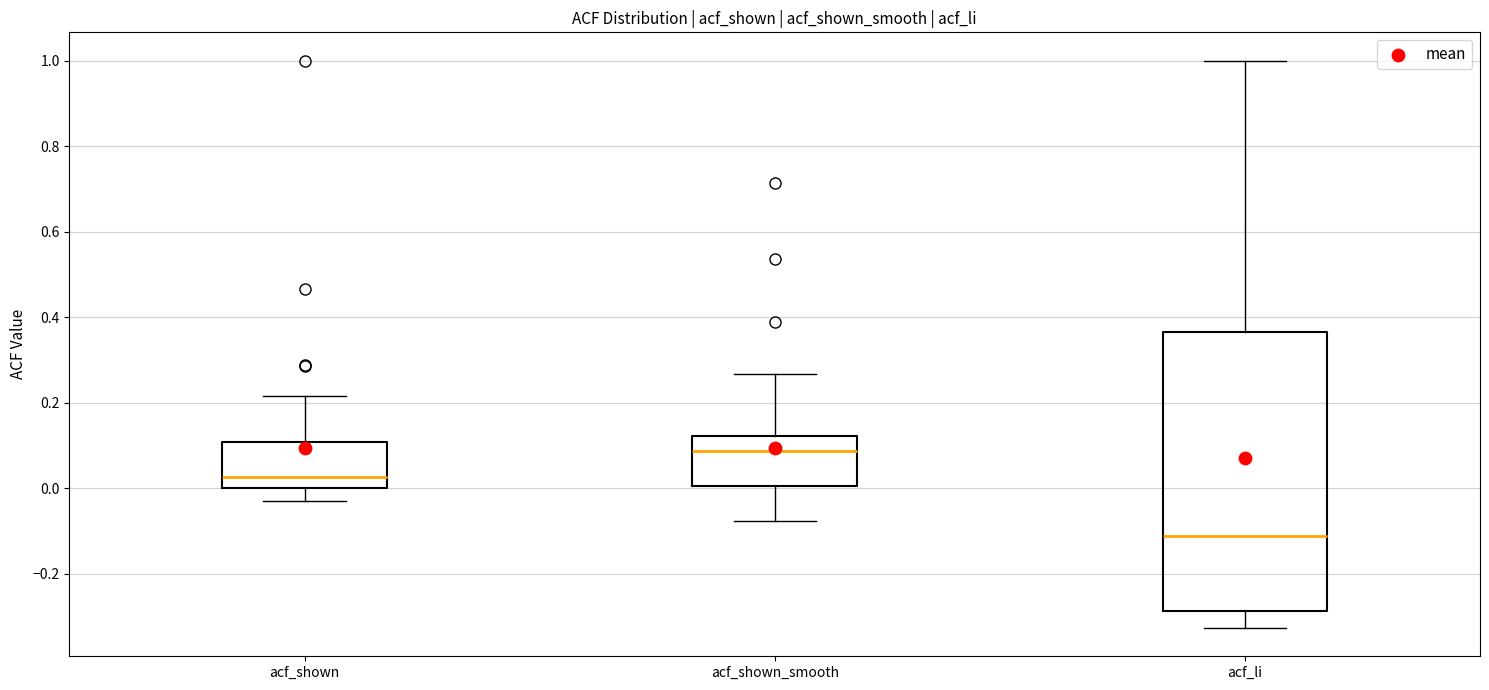

Where does the median line of the box for acf_shown sit on the y-axis? The values are not printed on the chart, so give them approximately, as read against the axis.

0.02